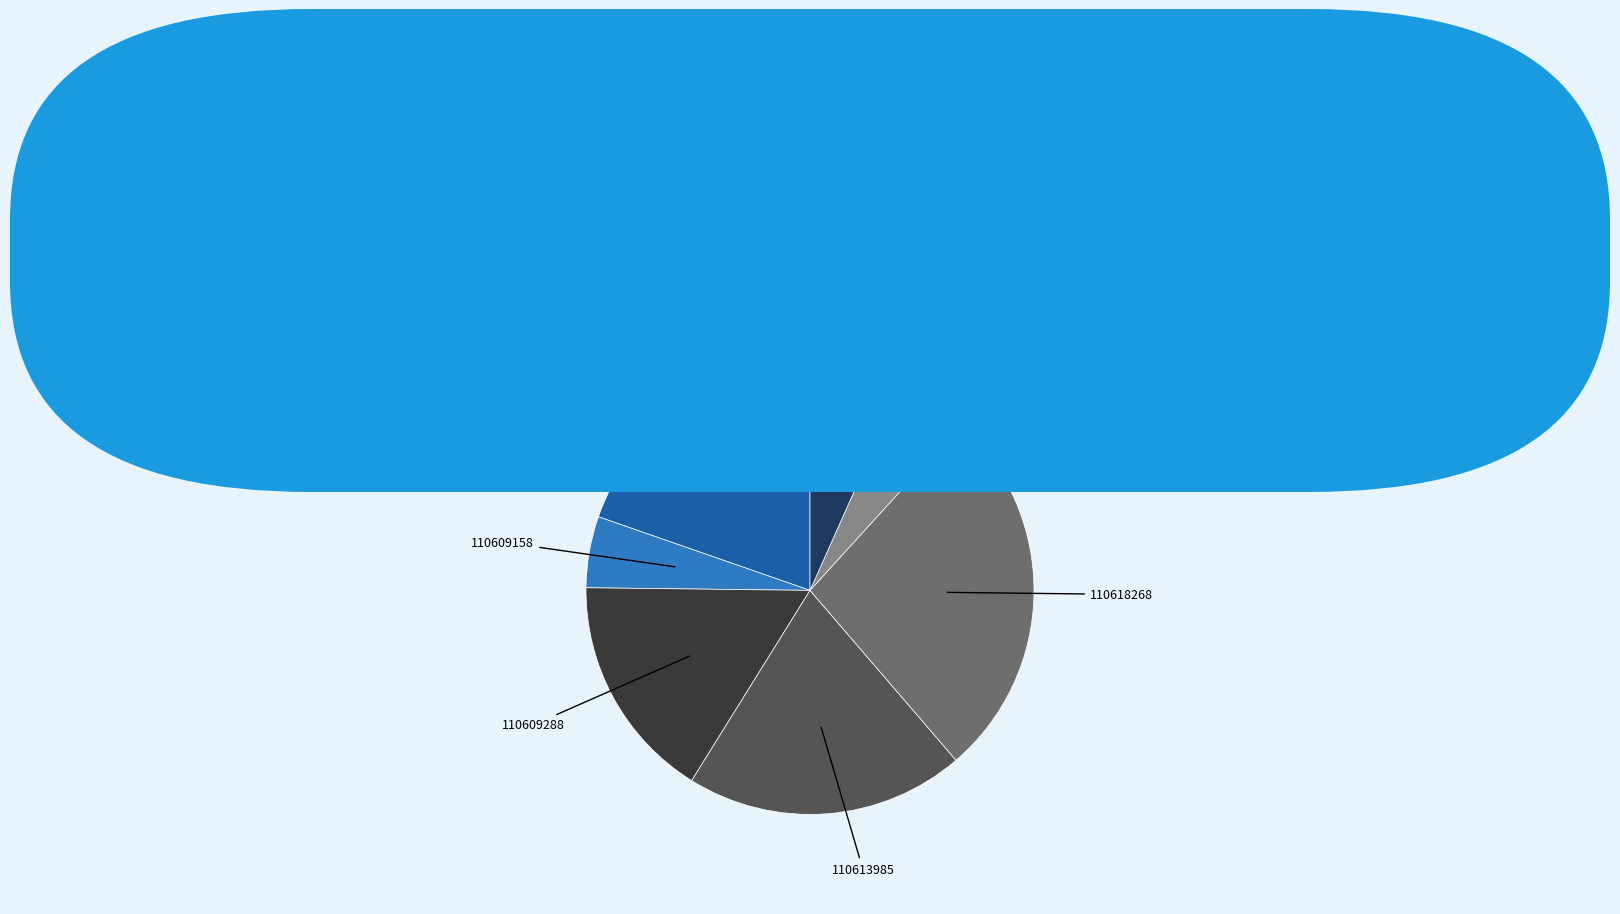

Does any single category account for the majority?

No